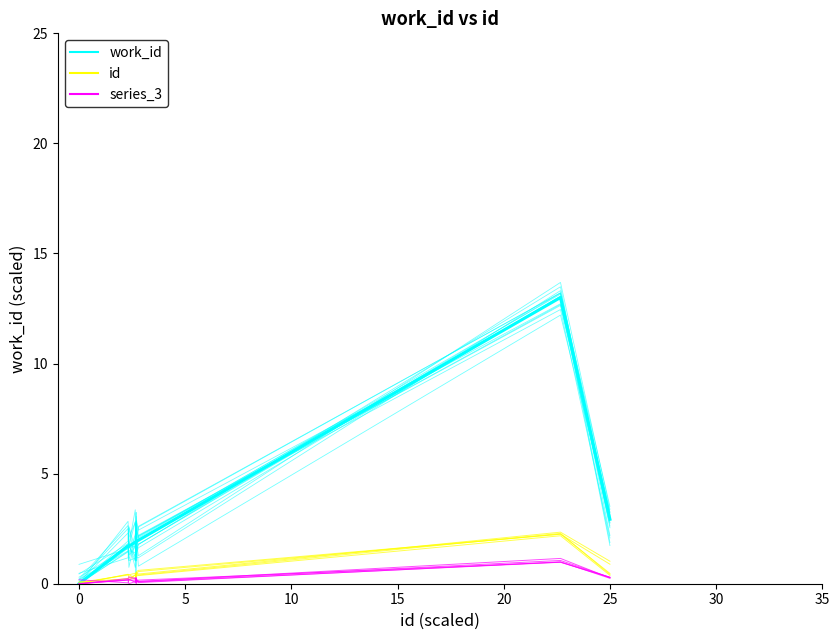

List the series in order of their peak value, highest first.

work_id, id, series_3